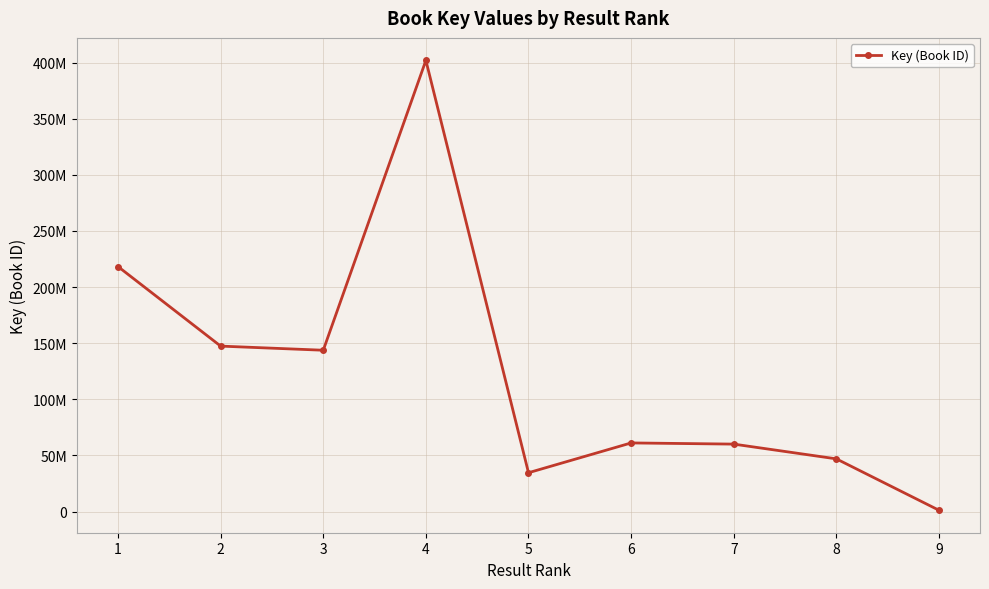

Between 3 and 8, which is larger?

3